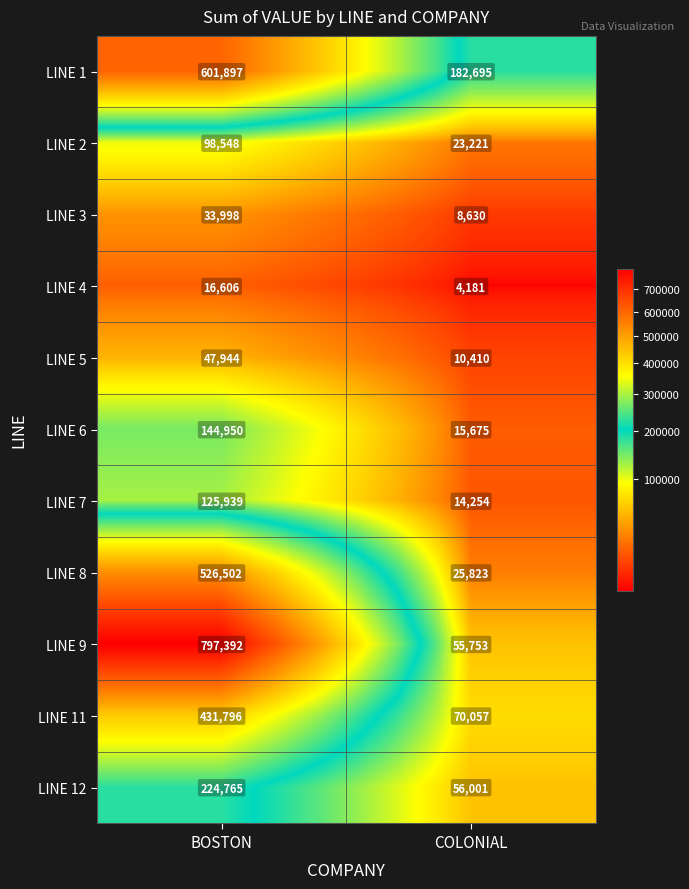

The value of LINE 7 at BOSTON is 183908. True or false?

False